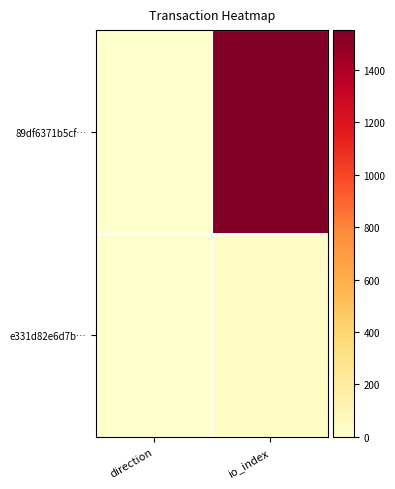

Reading left to right, extract all data points from this chart.

89df6371b5cf…: direction=-1	io_index=1552
e331d82e6d7b…: direction=1	io_index=24